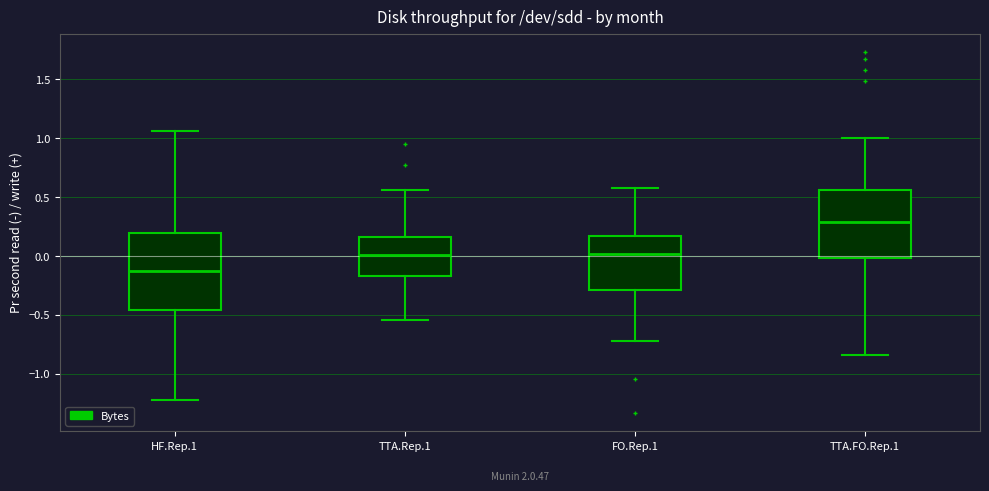

Reading left to right, read every box against the y-axis: the position of its median line, the range the box covers, and the ends of its whiskers. The values are not printed on the chart, so give them approximately, as read against the axis.

HF.Rep.1: median -0.10, box -0.45 to 0.20, whiskers -1.20 to 1.05
TTA.Rep.1: median 0.00, box -0.15 to 0.15, whiskers -0.55 to 0.55
FO.Rep.1: median 0.00, box -0.30 to 0.15, whiskers -0.70 to 0.60
TTA.FO.Rep.1: median 0.30, box 0.00 to 0.55, whiskers -0.85 to 1.00